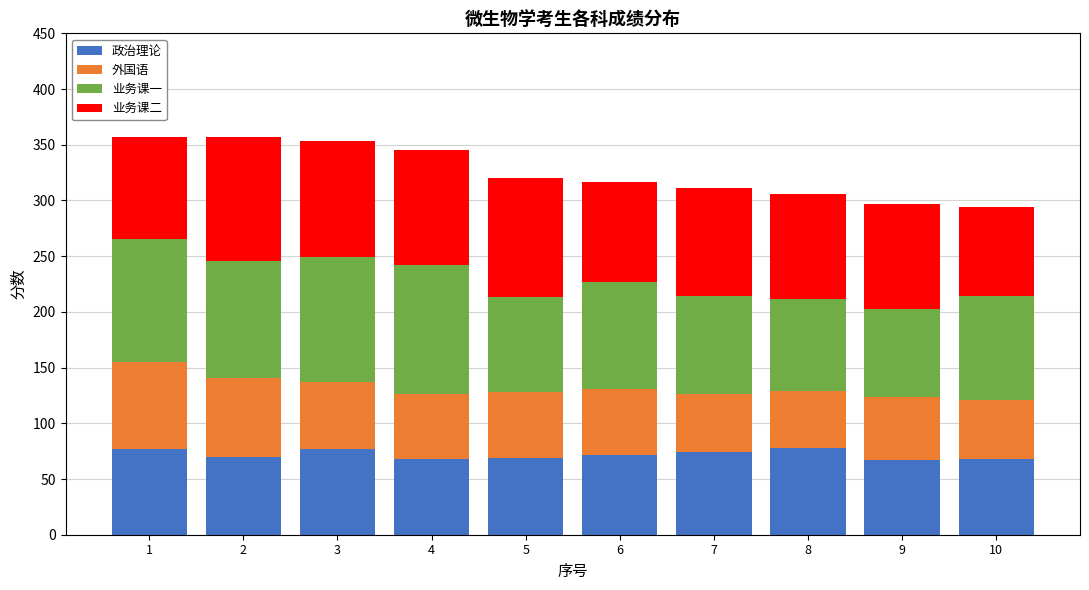

The value of 政治理论 at 9 is 67. True or false?

True